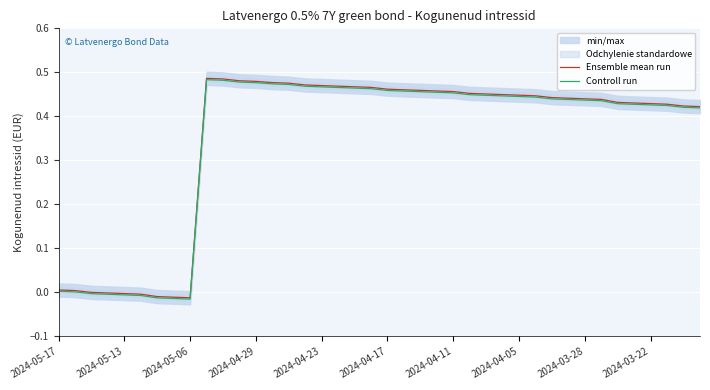

Reading left to right, list all the values displayed in this chart.

Ensemble mean run: 0.0	0.0	0.0	-0.0	-0.0	-0.0	-0.0	-0.0	-0.0	0.5	0.5	0.5	0.5	0.5	0.5	0.5	0.5	0.5	0.5	0.5	0.5	0.5	0.5	0.5	0.5	0.5	0.5	0.4	0.4	0.4	0.4	0.4	0.4	0.4	0.4	0.4	0.4	0.4	0.4	0.4
Controll run: 0.0	0.0	-0.0	-0.0	-0.0	-0.0	-0.0	-0.0	-0.0	0.5	0.5	0.5	0.5	0.5	0.5	0.5	0.5	0.5	0.5	0.5	0.5	0.5	0.5	0.5	0.5	0.4	0.4	0.4	0.4	0.4	0.4	0.4	0.4	0.4	0.4	0.4	0.4	0.4	0.4	0.4